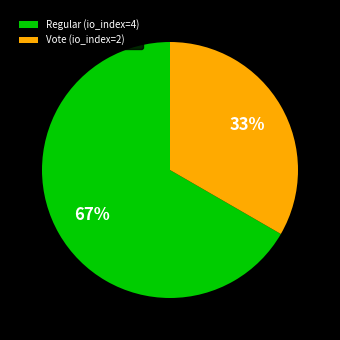

To the nearest percent, what percentage of the pie is Vote (io_index=2)?

33%